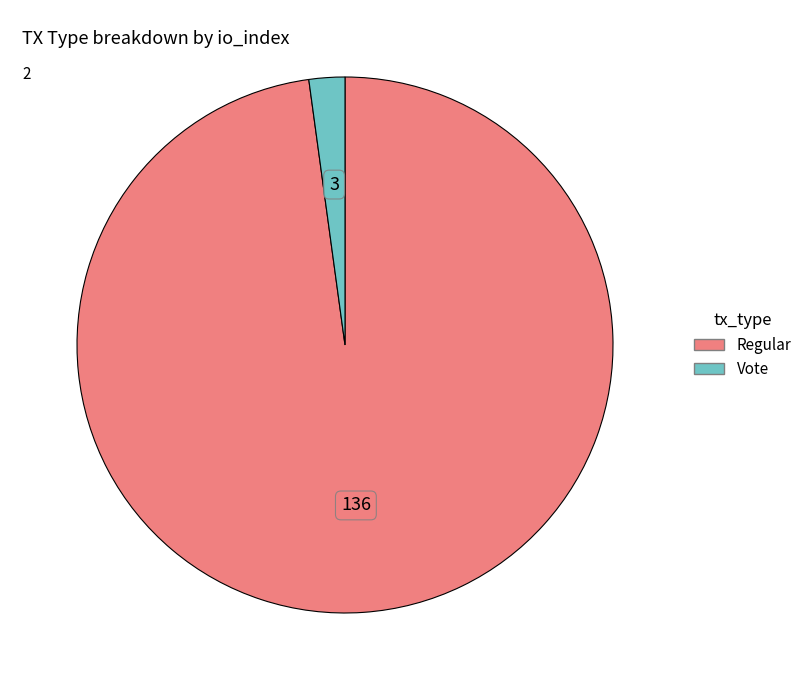

Does Vote account for over 50% of the chart?

No